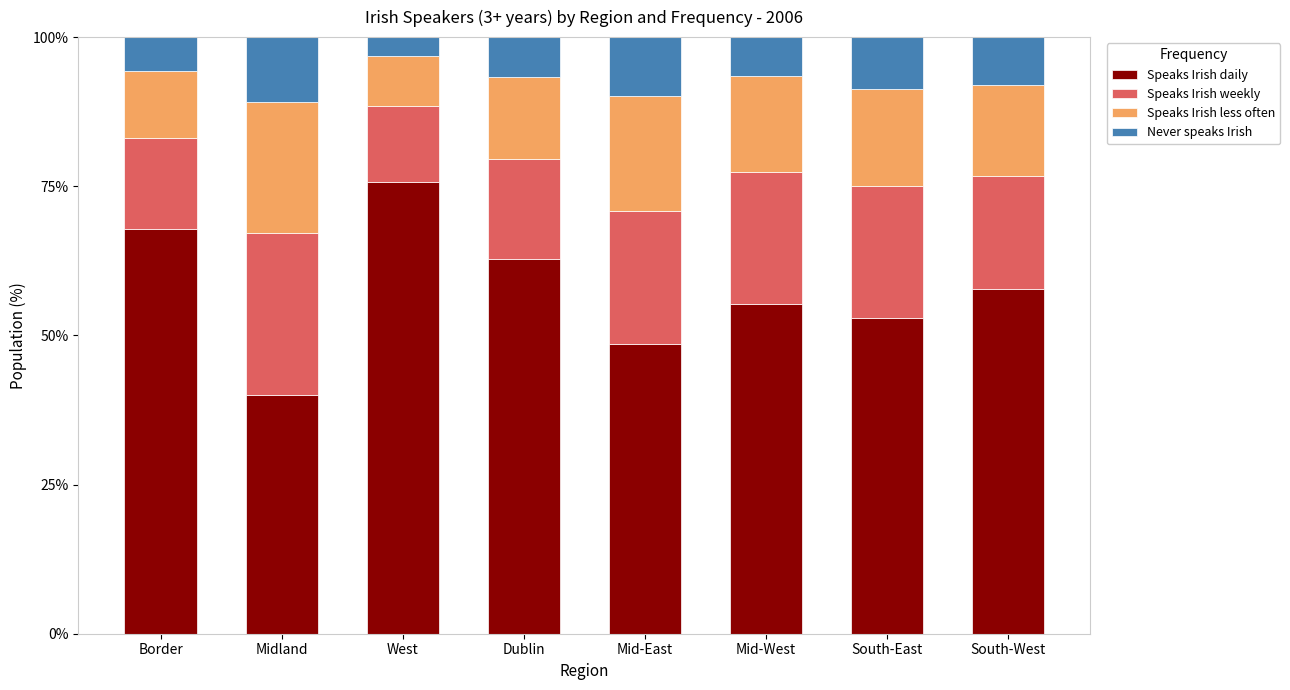

What is the minimum value for Speaks Irish daily?

39.9